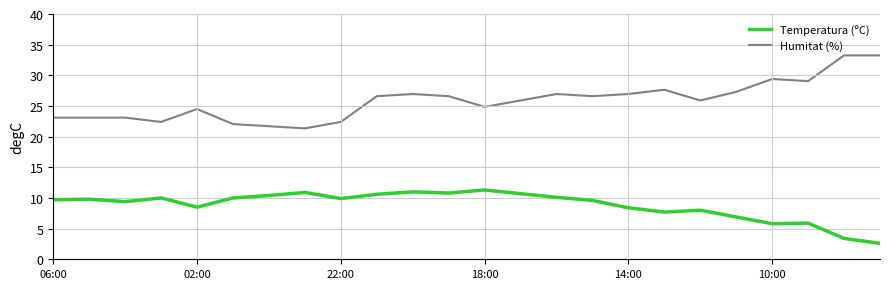

What is the minimum value for Temperatura (ºC)?

2.6